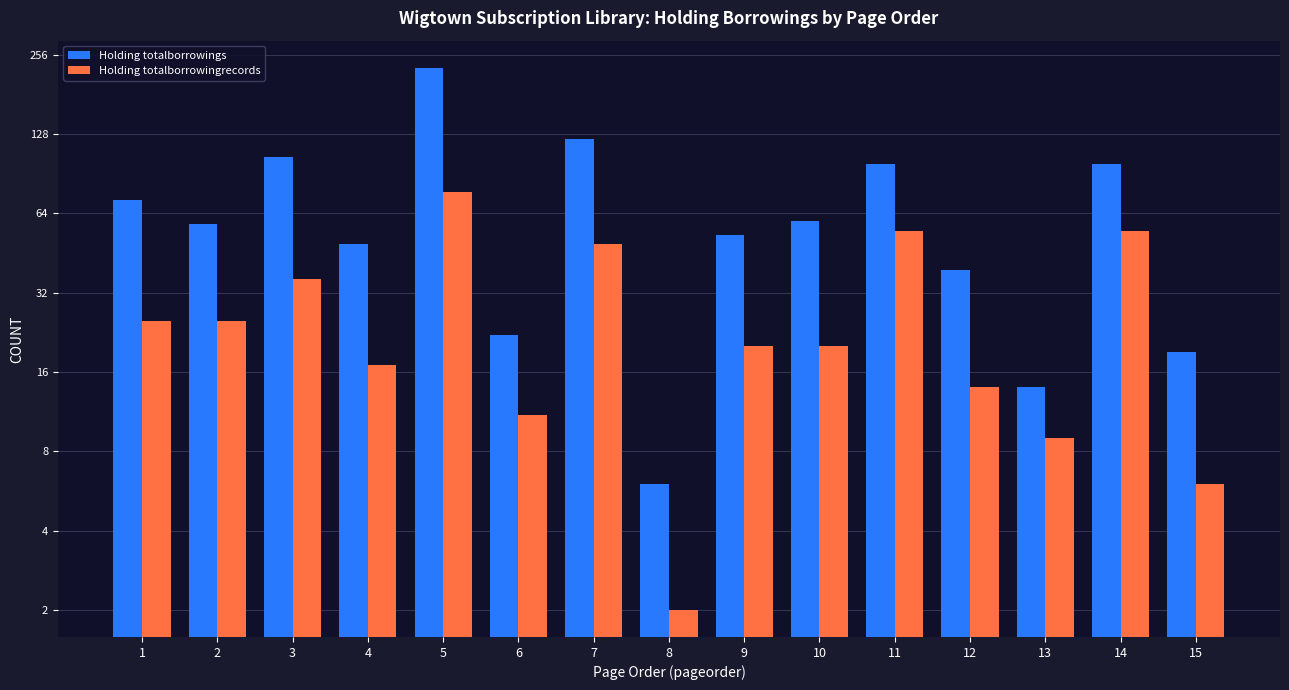

At how many categories does at least one series exceed 193?

1